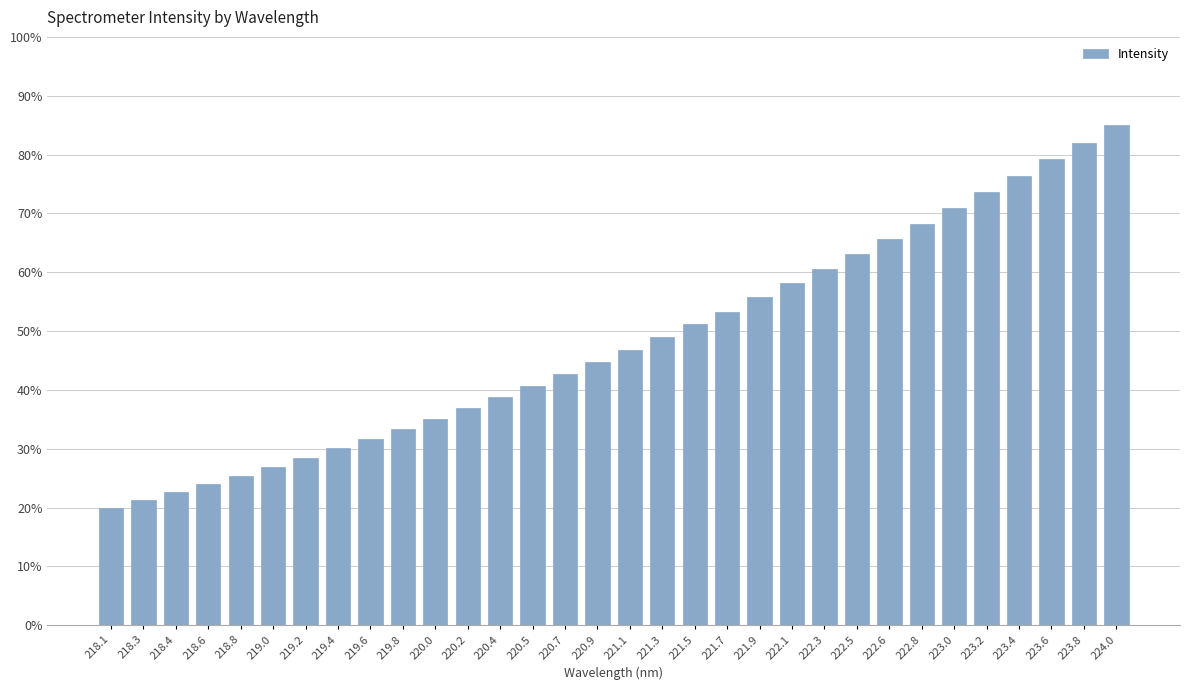

What is the label of the 16th bar from the left?

220.9